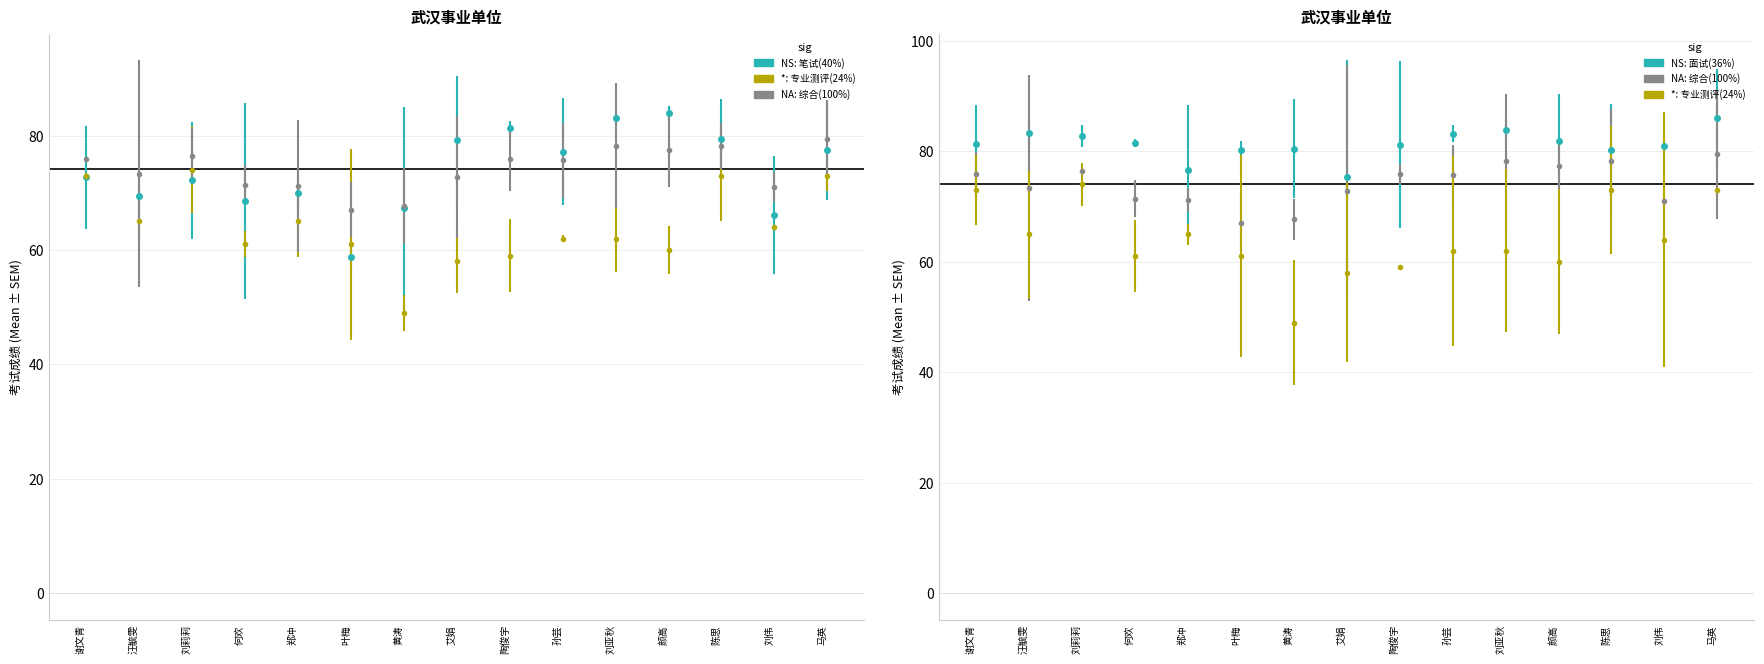

Where does the 专业测评(24%) series first go above 62?

谢文青